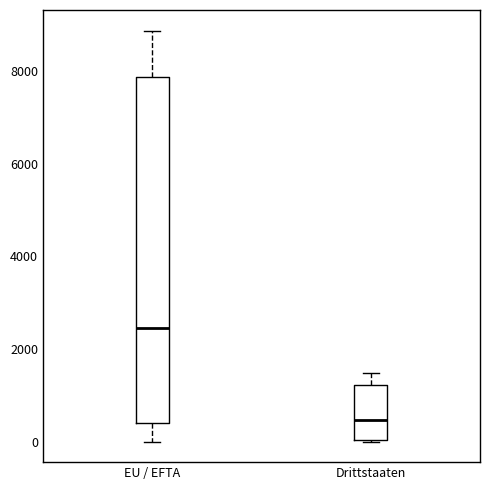

Reading left to right, transcribe this box plot: for each box, give where its median line is, the range the box spans, and where its two whiskers end, as read against the y-axis. The values are not printed on the chart, so give them approximately, as read against the axis.

EU / EFTA: median 2400, box 400 to 7800, whiskers 0 to 8800
Drittstaaten: median 400, box 0 to 1200, whiskers 0 to 1400